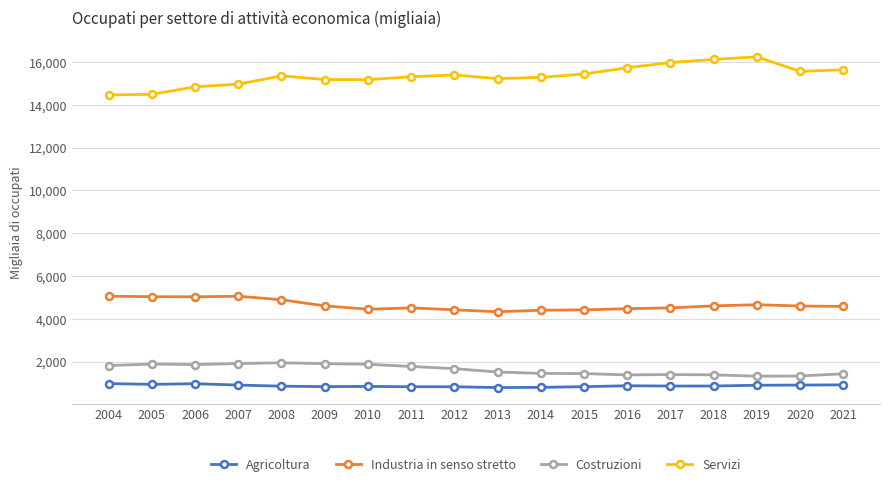

Which series has the largest range (max minus min)?

Servizi